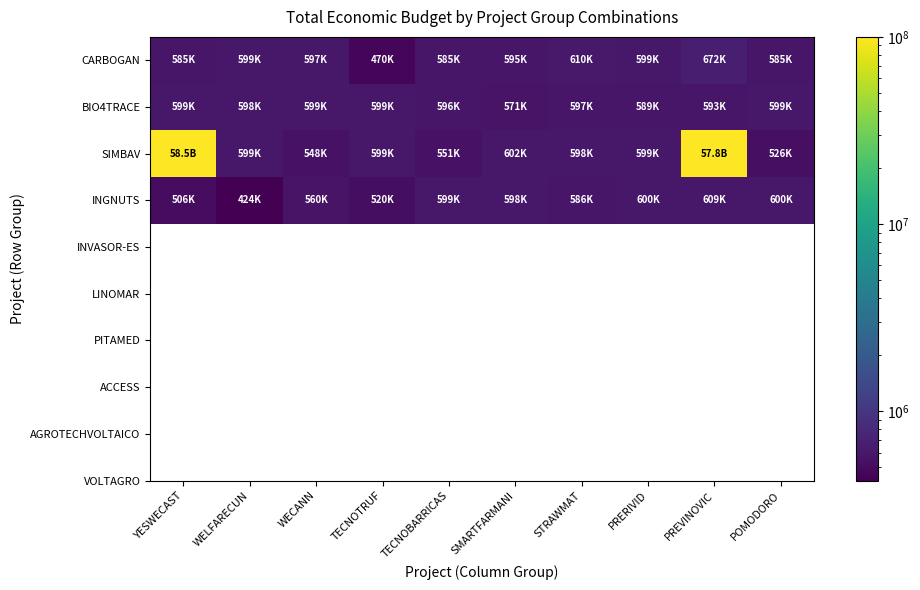

Between WELFARECUN and POMODORO, which series saw the biggest shift?

INGNUTS